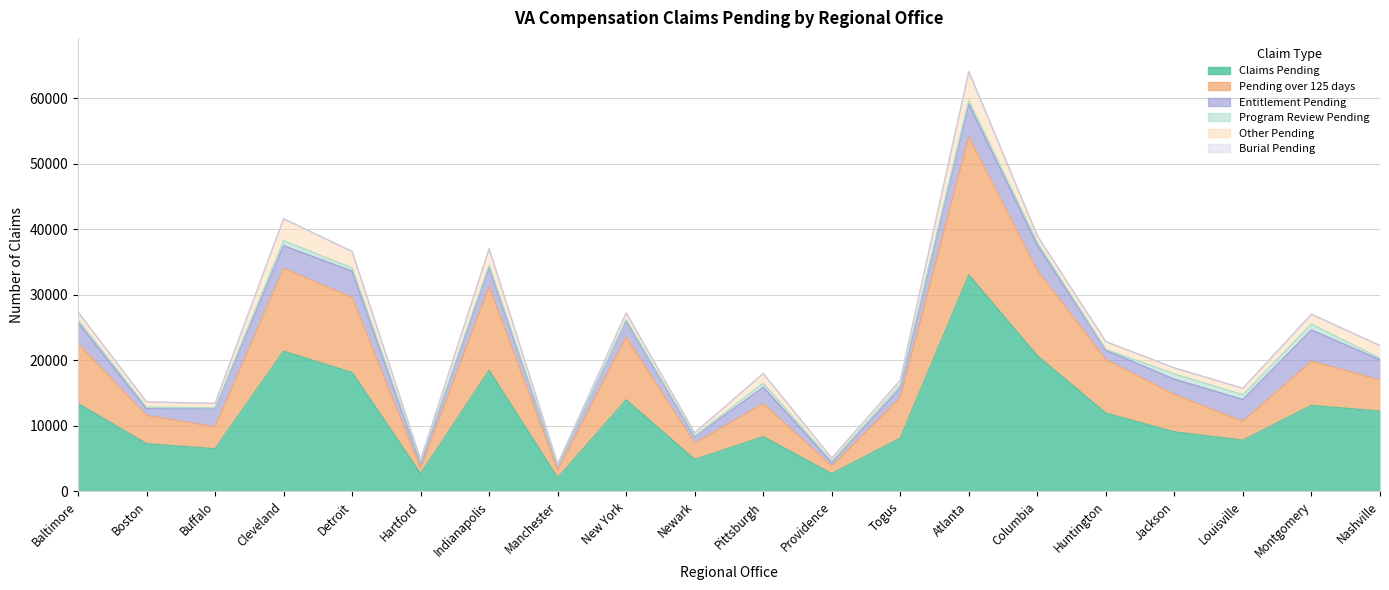

Between Providence and Jackson, which is larger?

Jackson